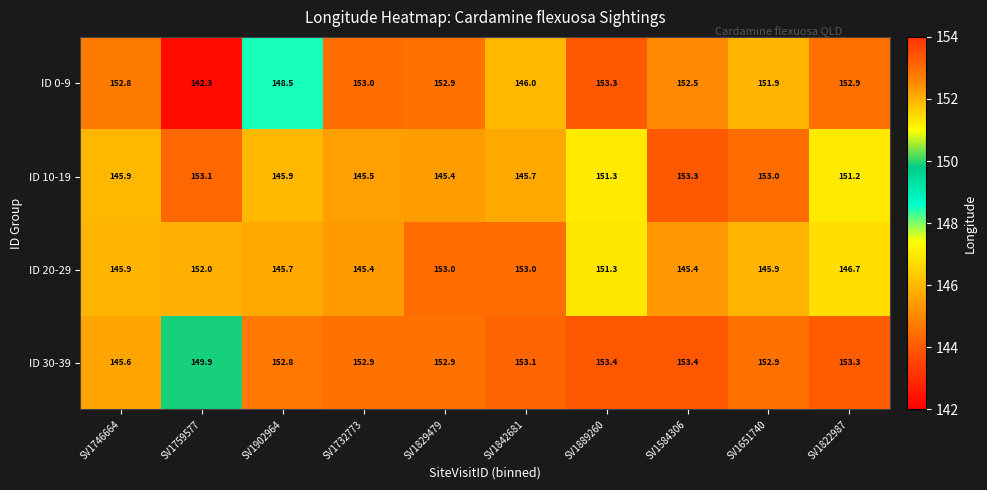

Which series has the largest total across all categories?

ID 30-39